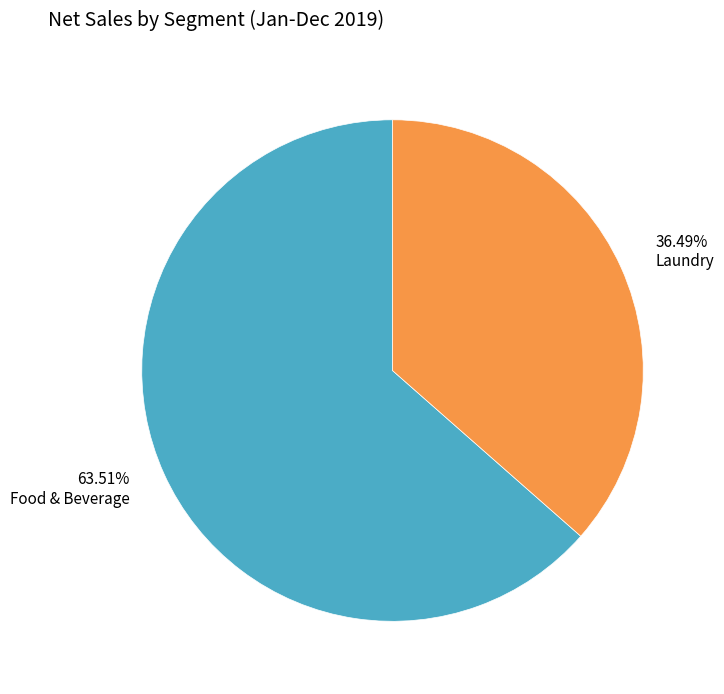

Rank the categories by value from highest to lowest.

63.51% Food & Beverage, 36.49% Laundry